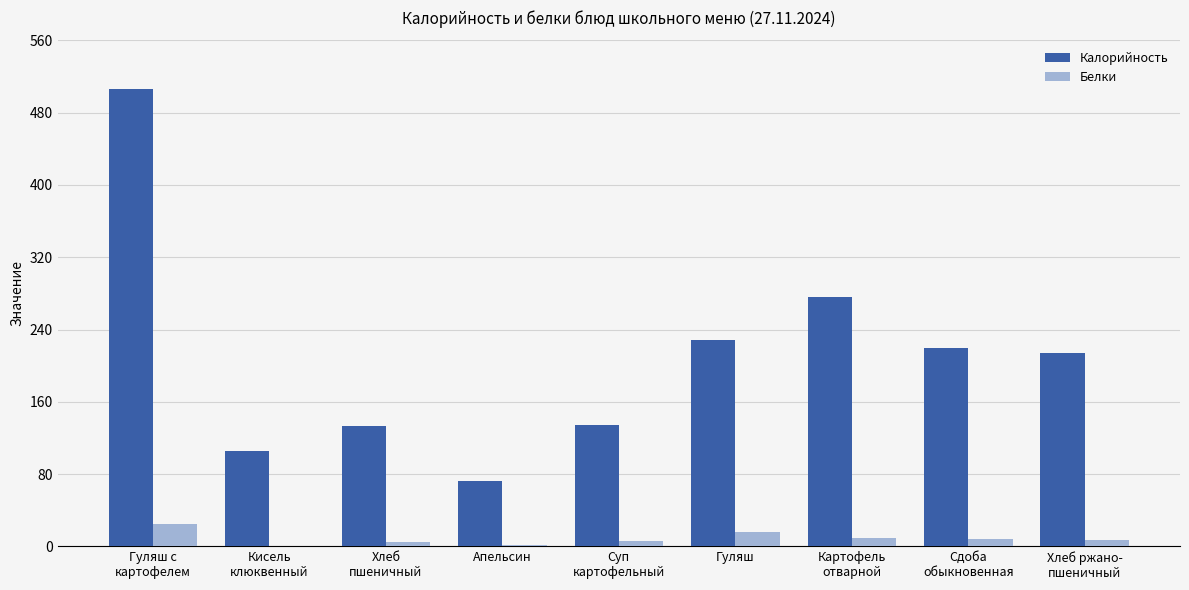

At which label is Калорийность closest to 289?

Картофель
отварной